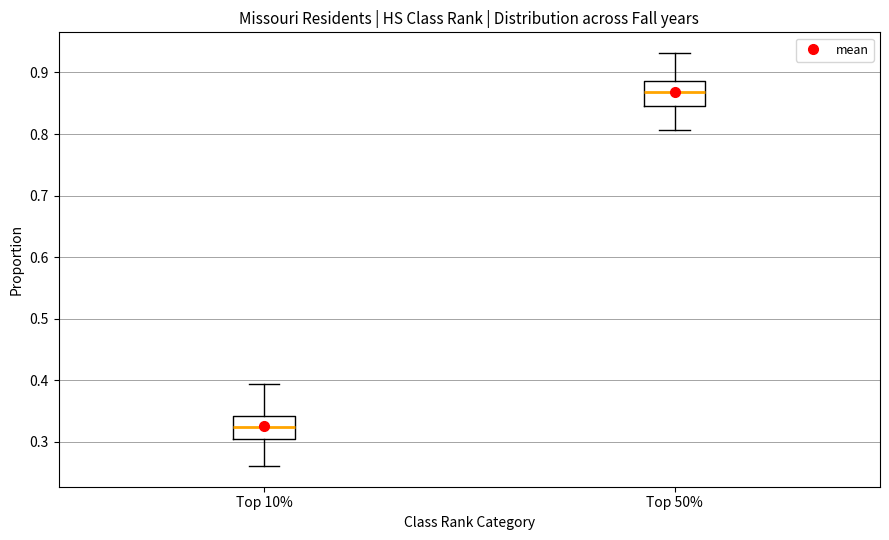

Reading left to right, transcribe this box plot: for each box, give where its median line is, the range the box spans, and where its two whiskers end, as read against the y-axis. The values are not printed on the chart, so give them approximately, as read against the axis.

Top 10%: median 0.32, box 0.30 to 0.34, whiskers 0.26 to 0.39
Top 50%: median 0.87, box 0.85 to 0.89, whiskers 0.81 to 0.93